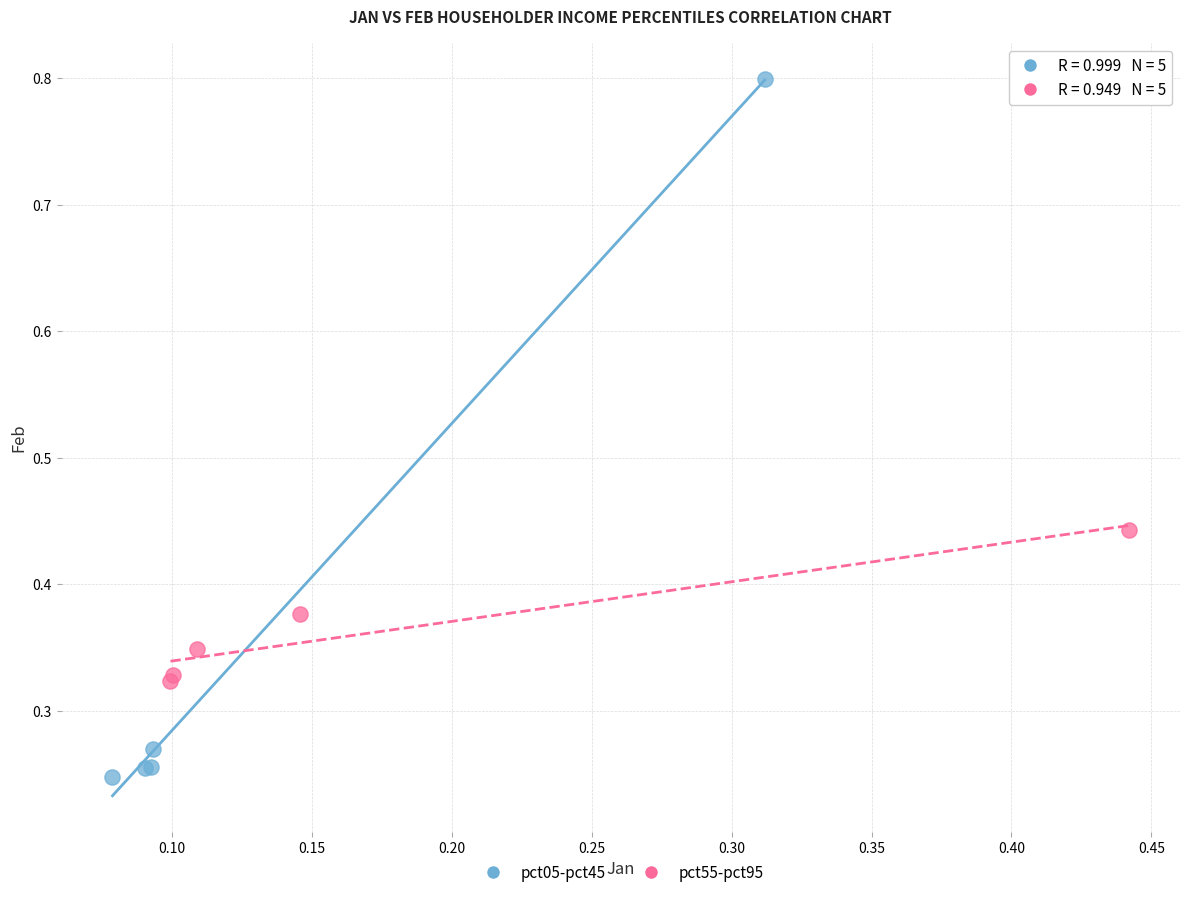

Which series reaches the minimum Y coordinate?

pct05-pct45